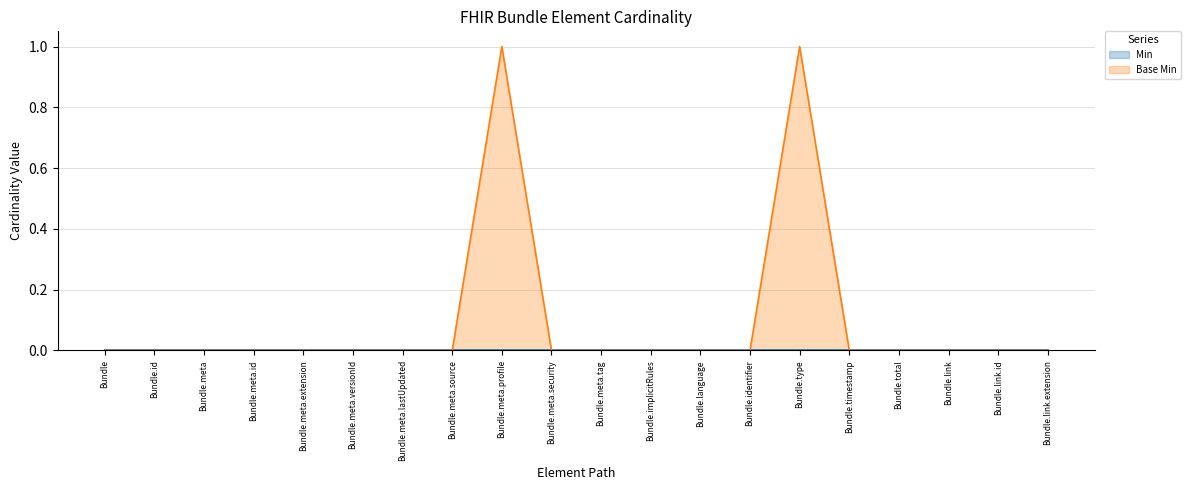

List the labels in order of value, largest first.

Bundle.meta.profile, Bundle.type, Bundle, Bundle.id, Bundle.meta, Bundle.meta.id, Bundle.meta.extension, Bundle.meta.versionId, Bundle.meta.lastUpdated, Bundle.meta.source, Bundle.meta.security, Bundle.meta.tag, Bundle.implicitRules, Bundle.language, Bundle.identifier, Bundle.timestamp, Bundle.total, Bundle.link, Bundle.link.id, Bundle.link.extension